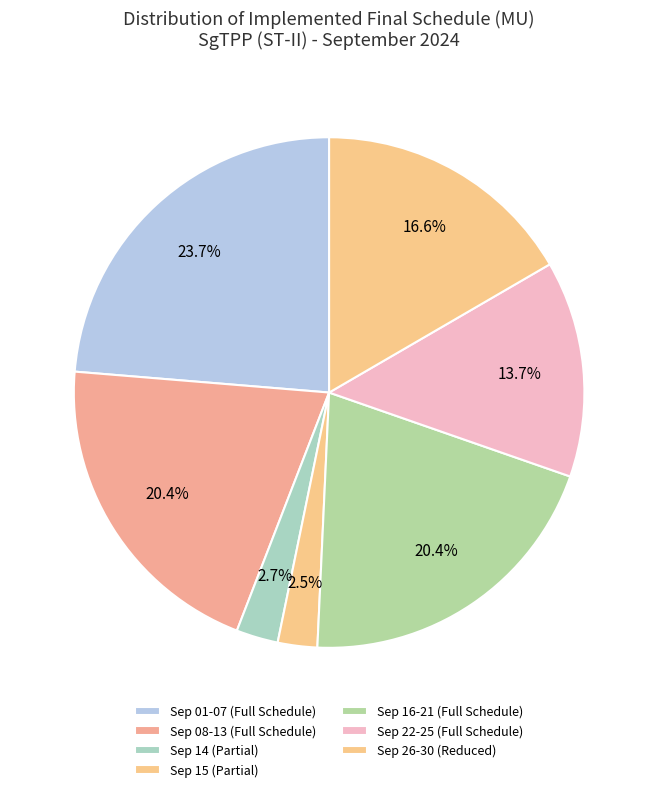

How many segments does this pie chart have?

7